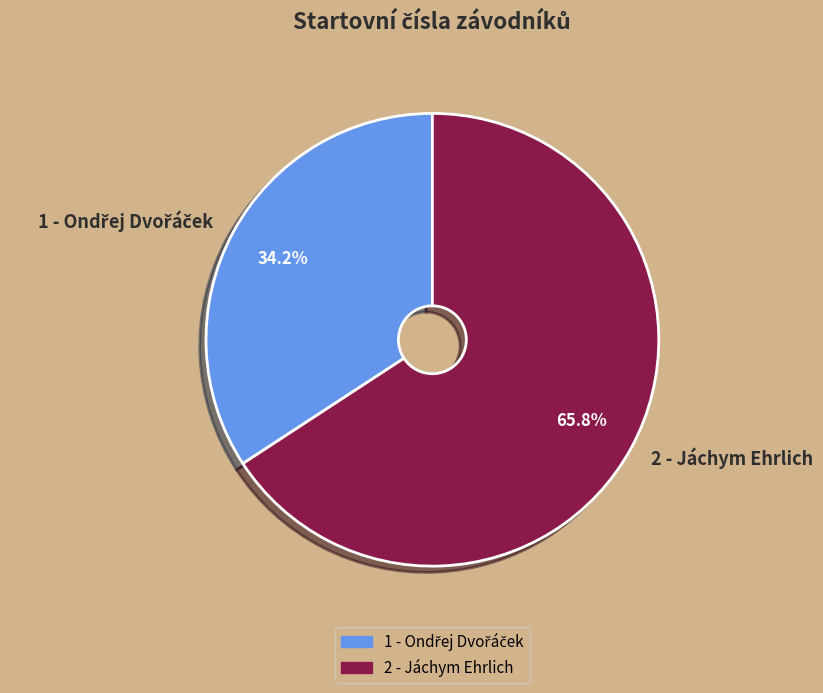

Which slice is the largest?

2 - Jáchym Ehrlich